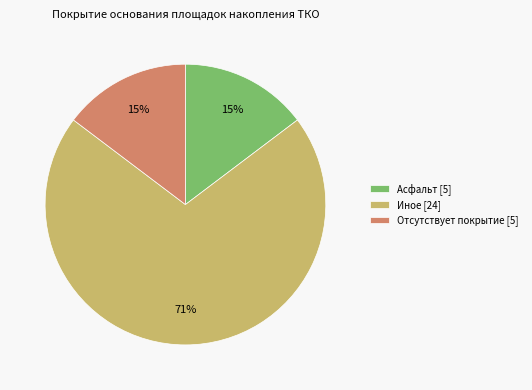

Is it true that Отсутствует покрытие [5] is 7% of the pie?

False